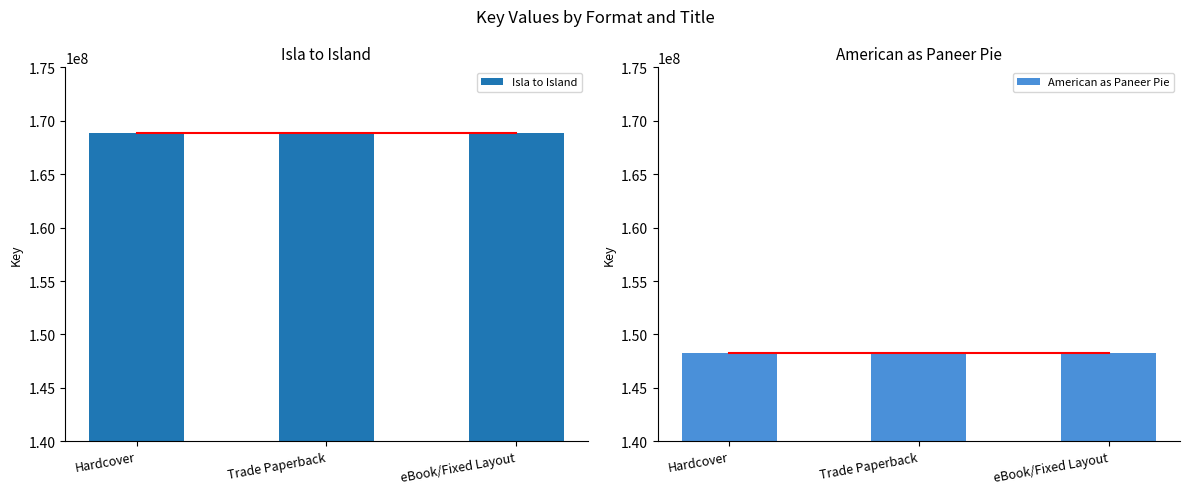

Which series has the largest range (max minus min)?

Isla to Island